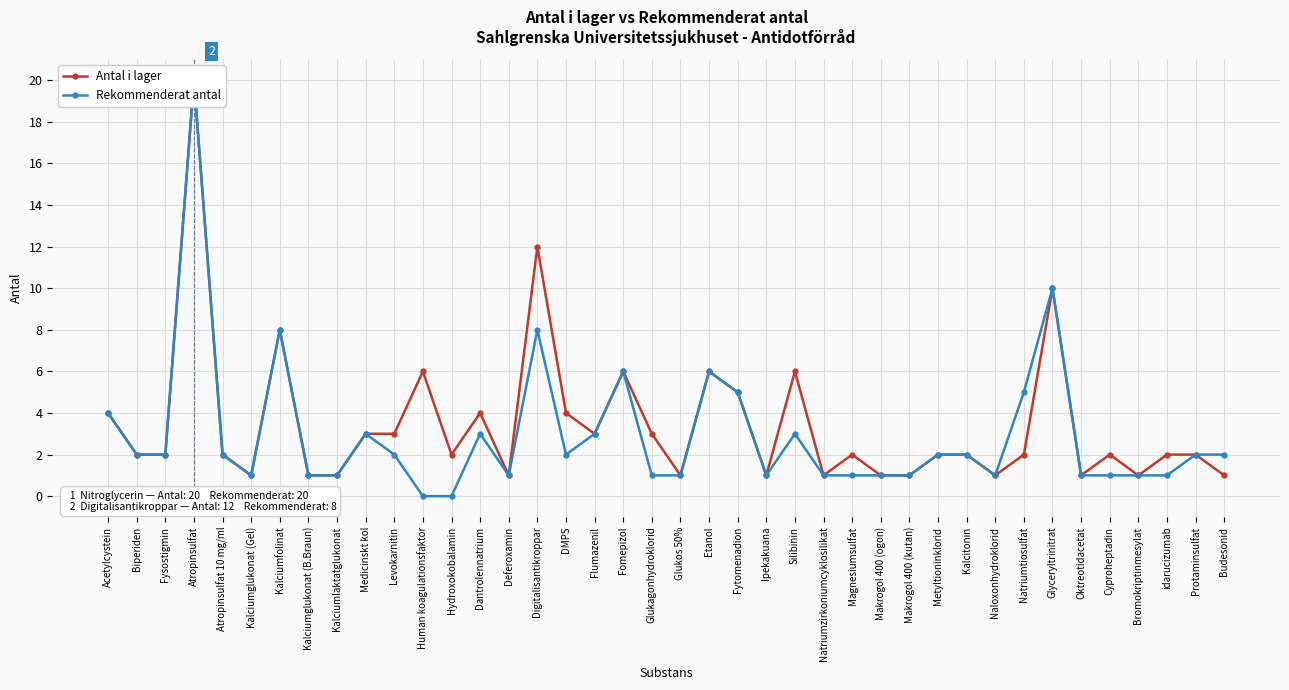

True or false: Rekommenderat antal has a value of 5 at Fytomenadion.

True